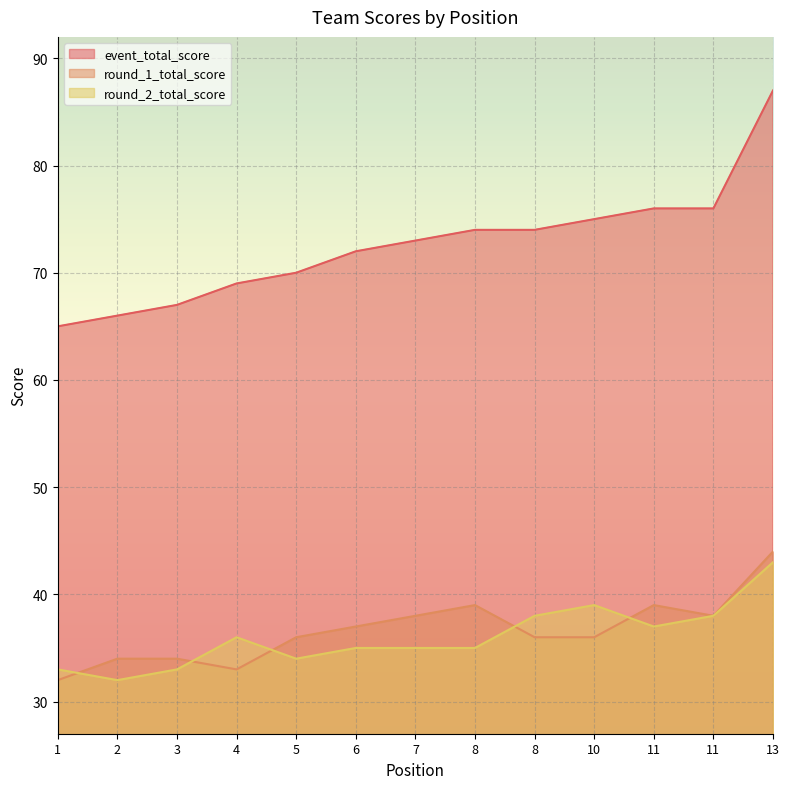

In round_1_total_score, how many points are lower than both neighbors (excluding endpoints)?

2